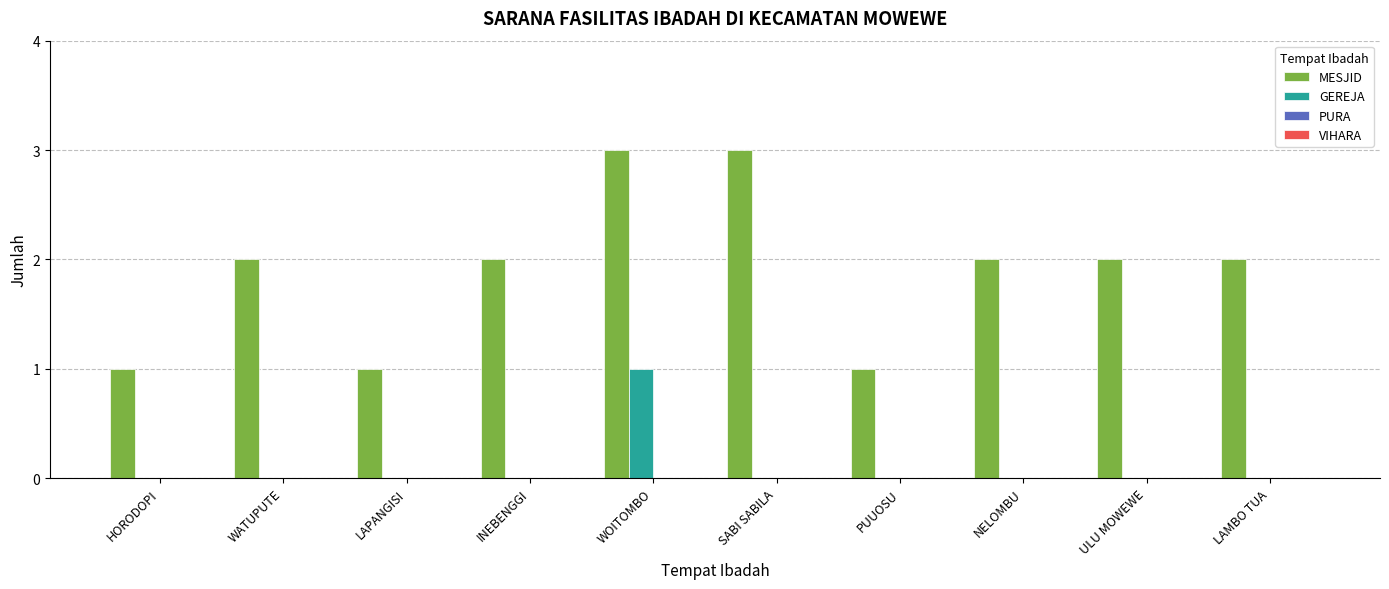

Between WATUPUTE and SABI SABILA, which series saw the biggest shift?

MESJID